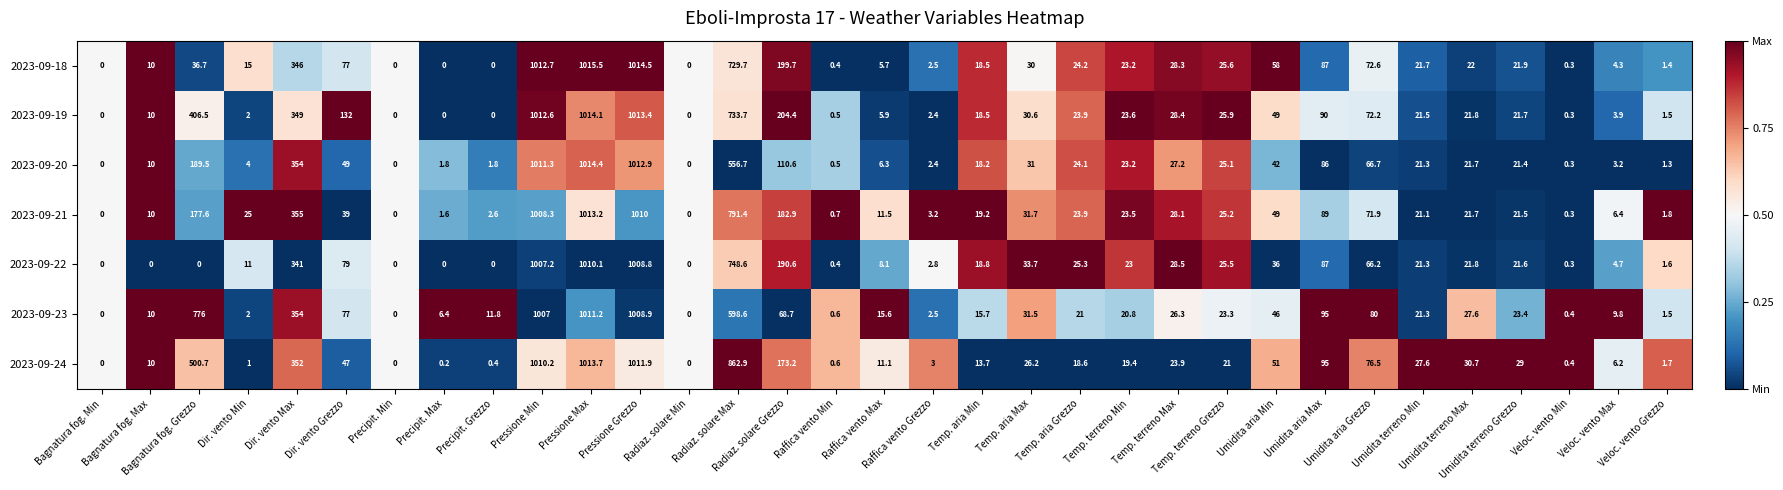

What is the difference between the second highest and minimum values in the 2023-09-18 series?

1014.5